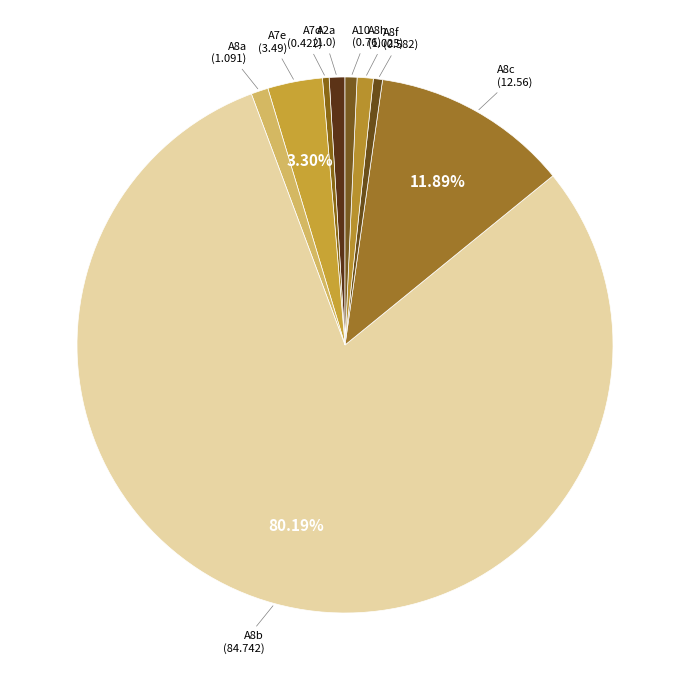

How many slices are in this pie chart?

9